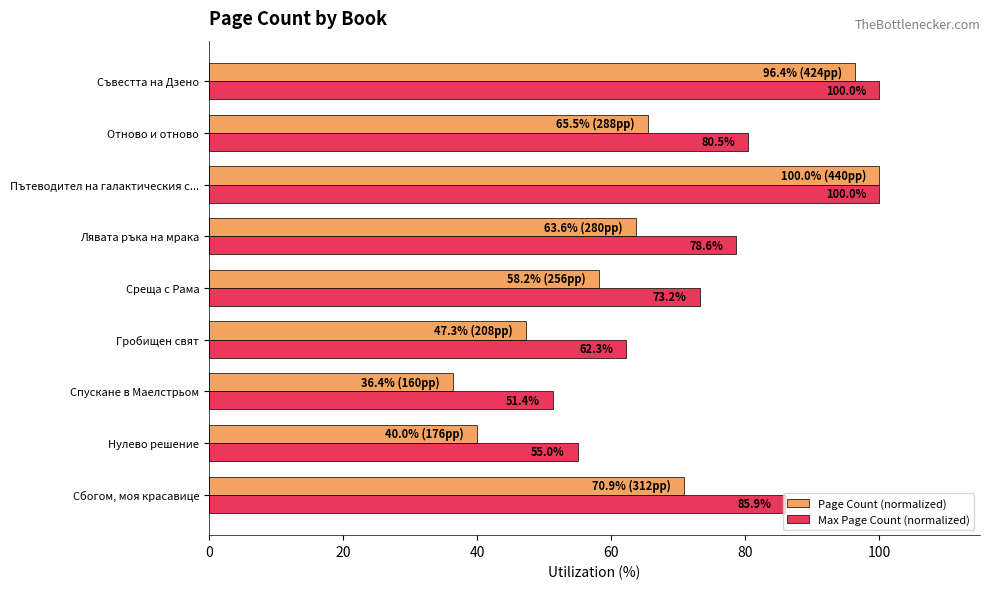

How many data points in Page Count (normalized) are less than 63?

4